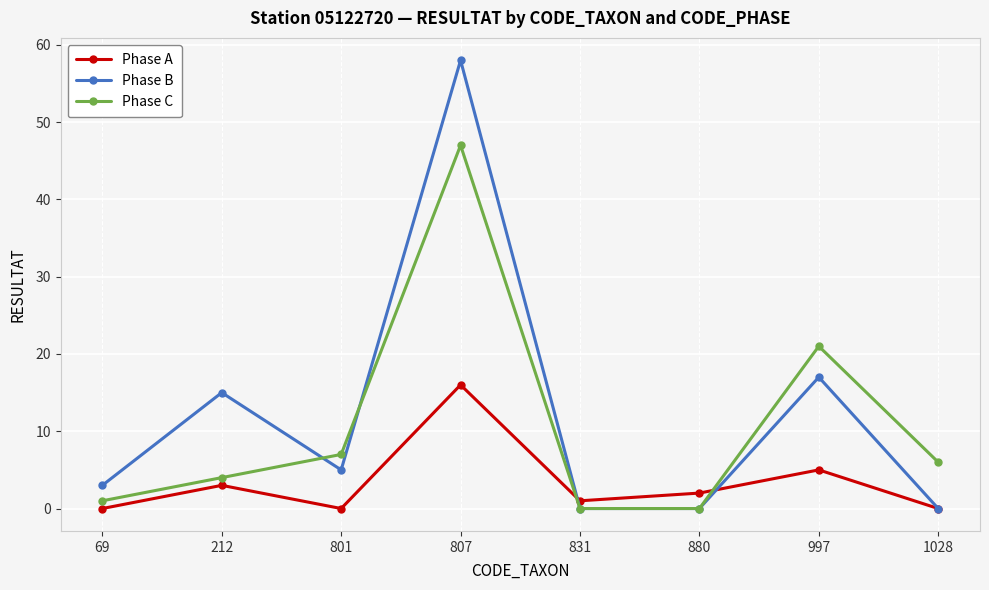

What are all the series names shown in the legend?

Phase A, Phase B, Phase C